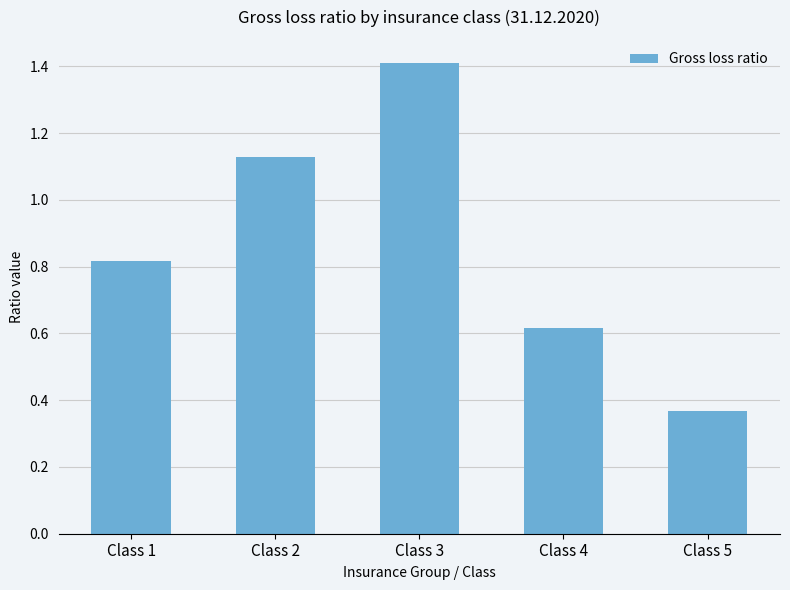

Which category has the lowest value across all series?

Class 5